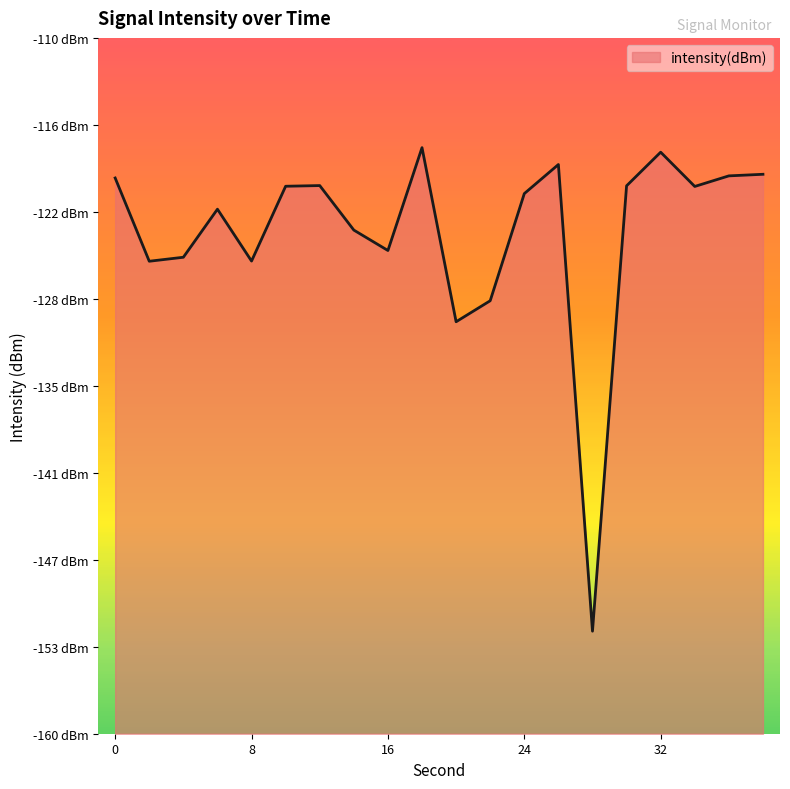

How many lines are shown in the chart?

1